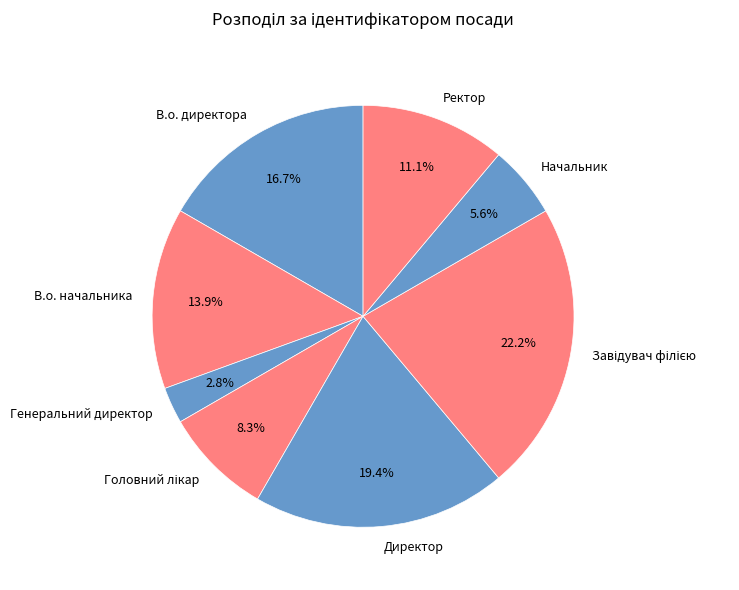

What is the smallest slice in the pie chart?

Генеральний директор